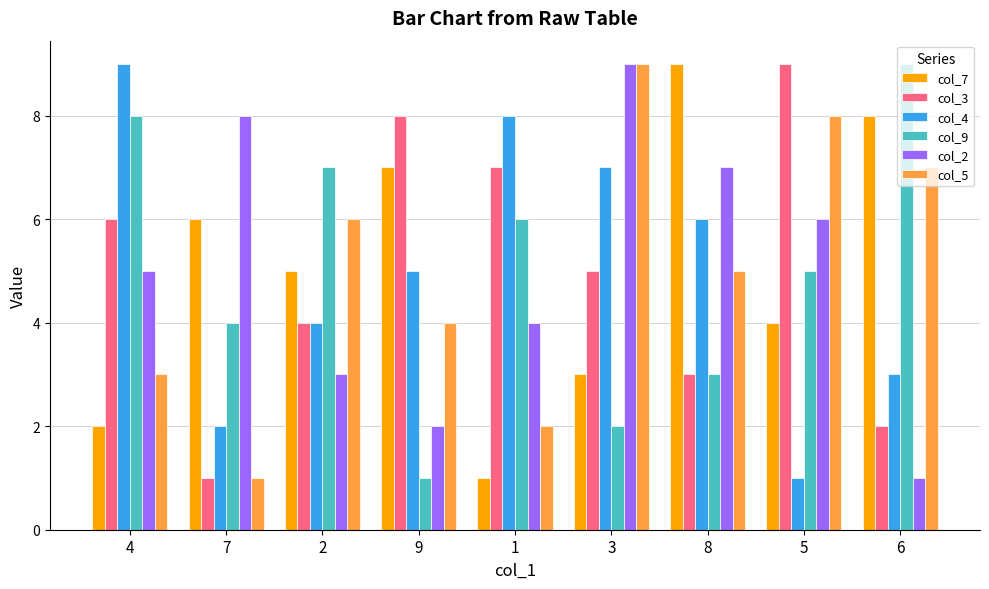

What is the smallest value displayed?

1